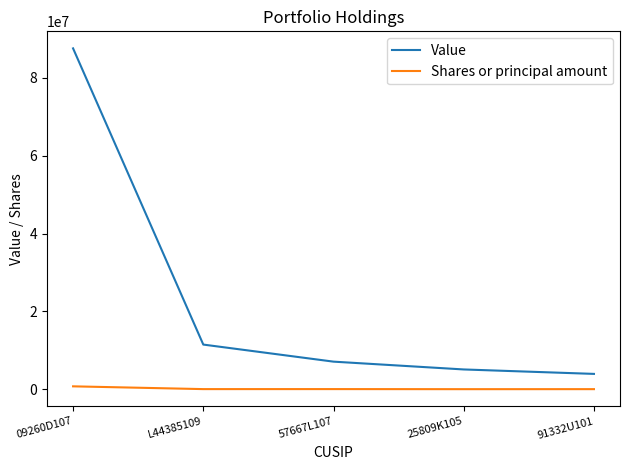

True or false: Value and Shares or principal amount intersect in this chart.

False